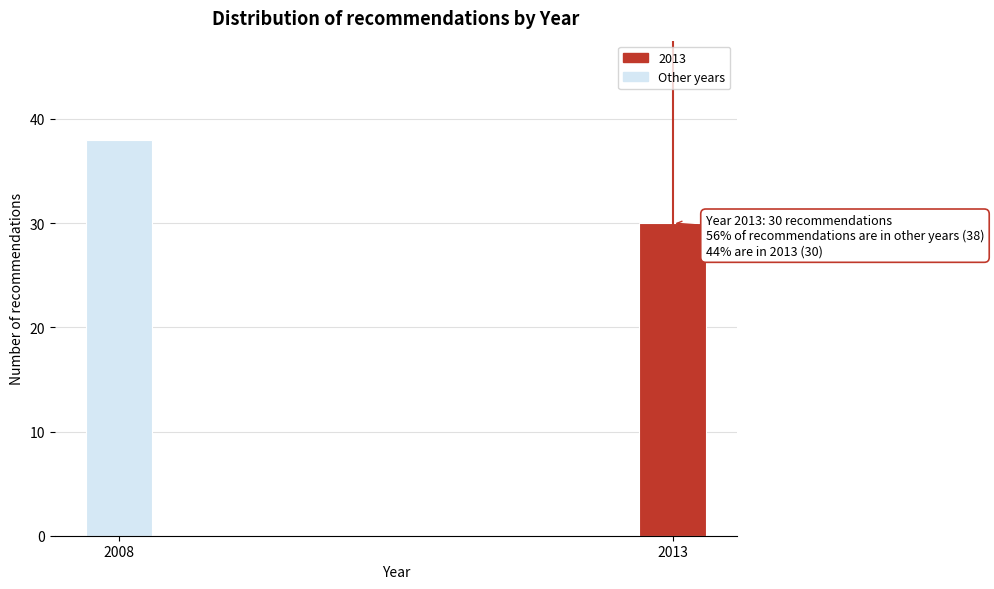

Reading left to right, list all the values displayed in this chart.

2008=38	2013=30